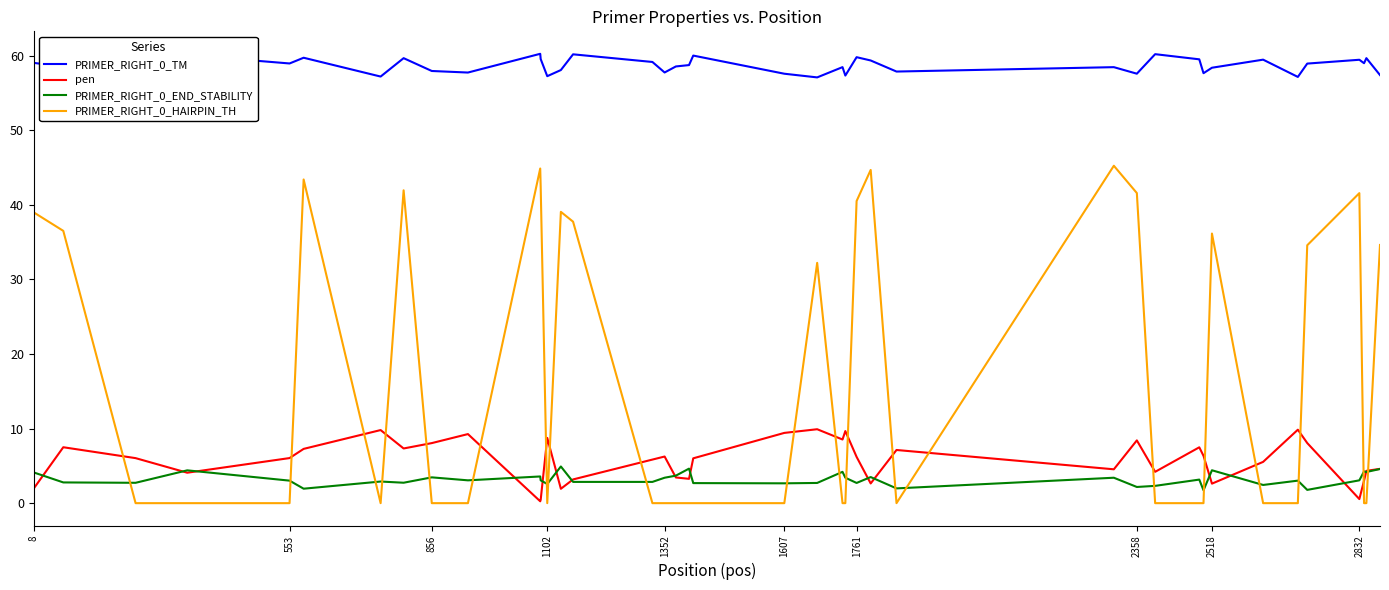

Which series has the widest spread of values?

PRIMER_RIGHT_0_HAIRPIN_TH